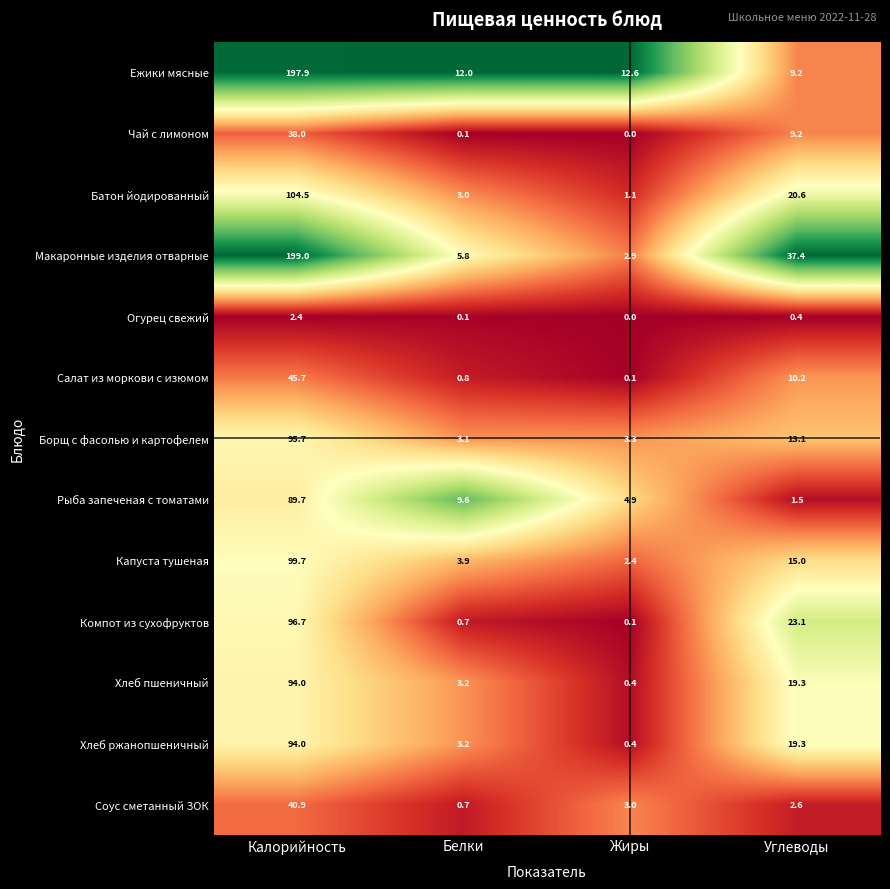

True or false: Батон йодированный has a value of 3.0 at Белки.

True